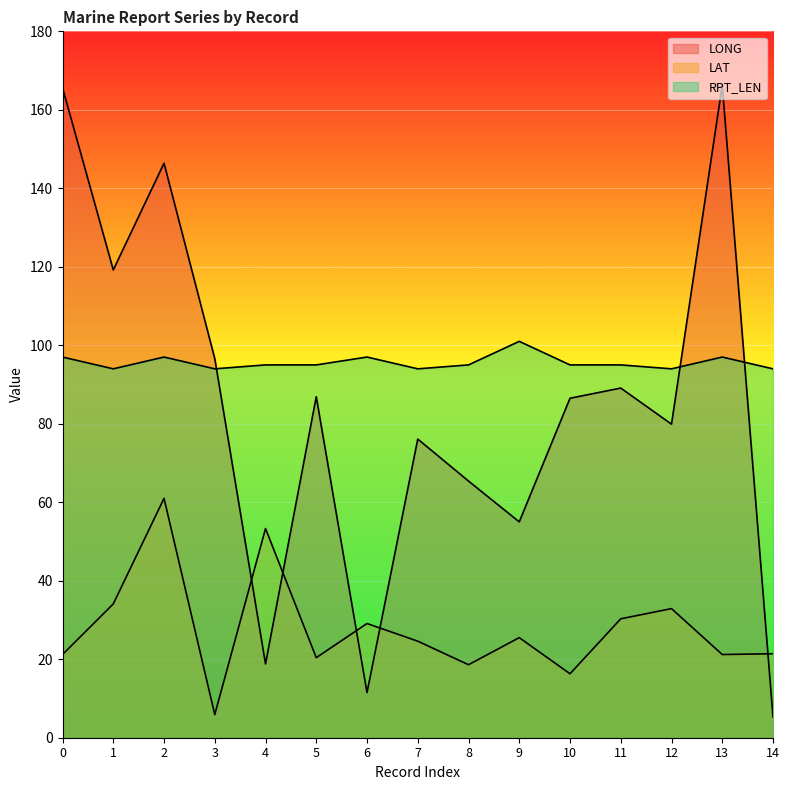

At which label is LONG closest to 85?

10